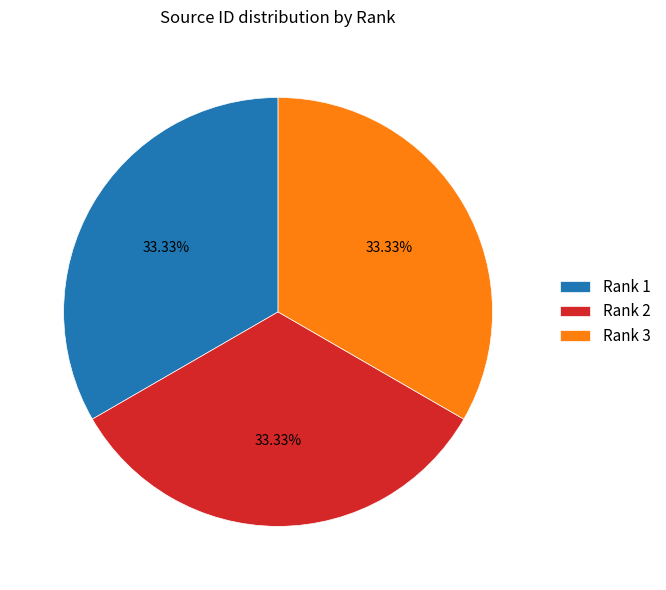

What is the ratio of the value at Rank 1 to the value at Rank 2?

1.0